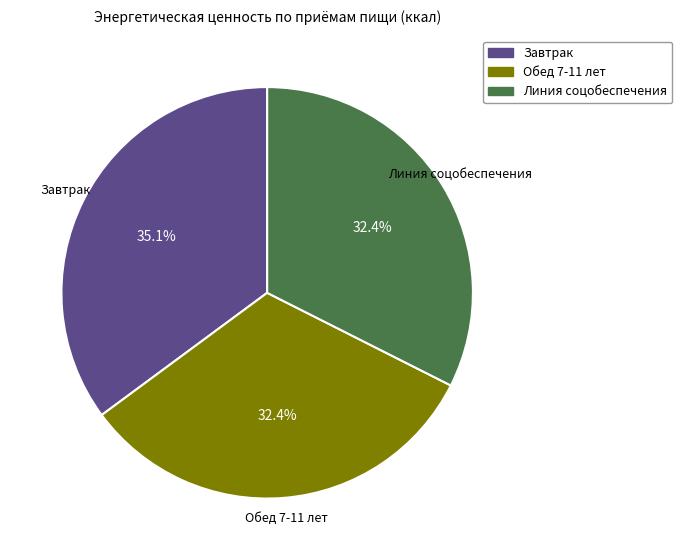

What is the ratio of the value at Обед 7-11 лет to the value at Завтрак?

0.9